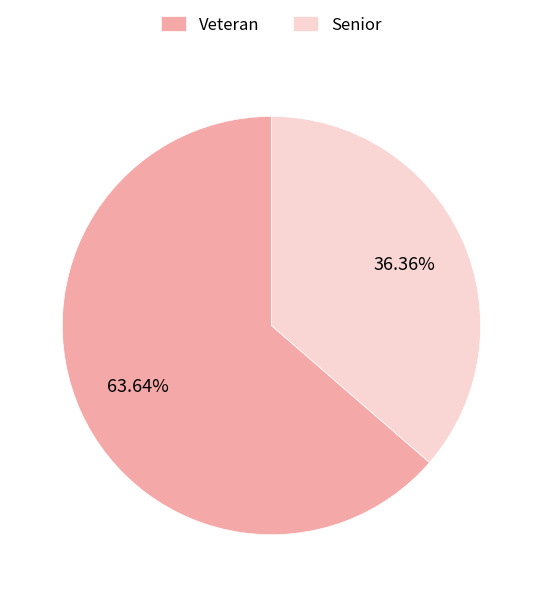

To the nearest percent, what is the average slice percentage?

50%